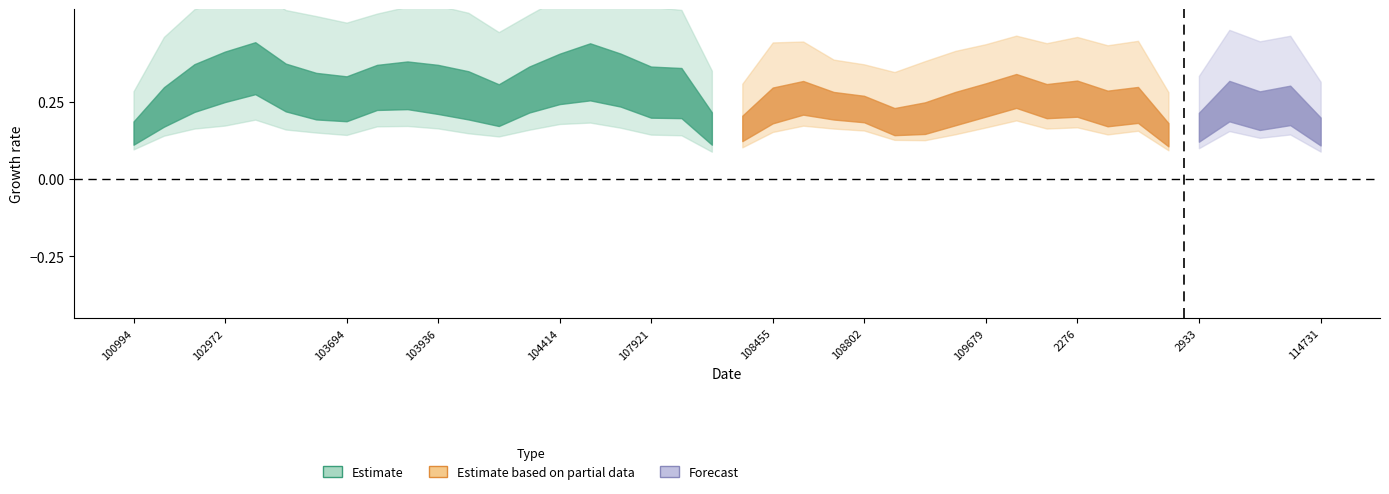

At which label is rade9_mult_nadir_norm closest to 0?

100994